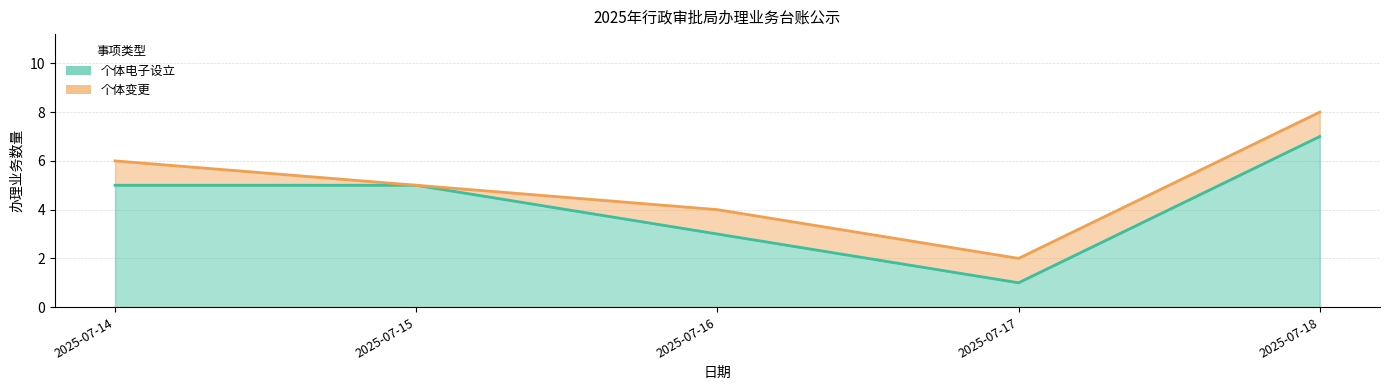

Where is the first local minimum?

2025-07-17